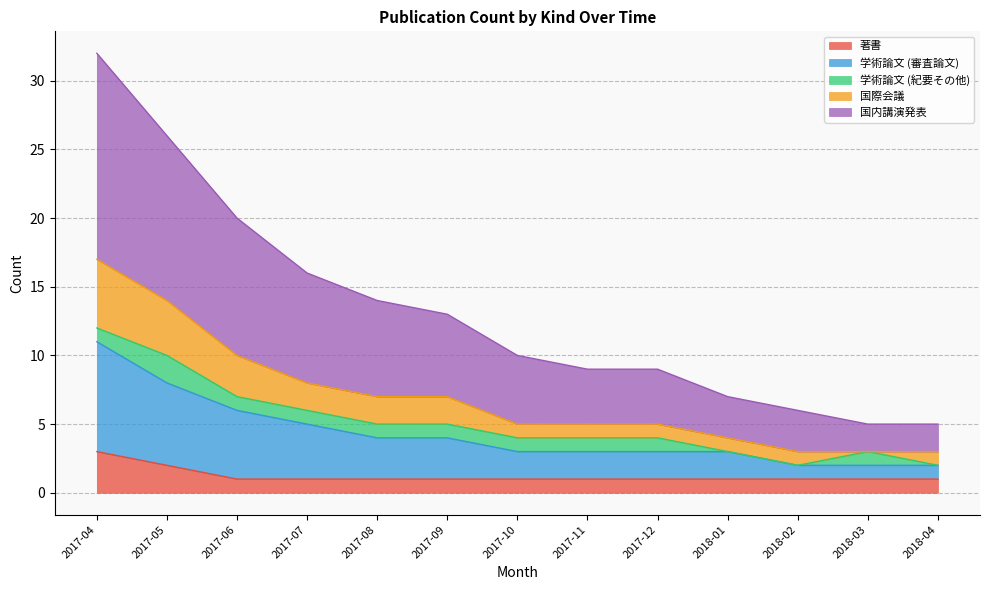

What is the maximum value for 著書?

3